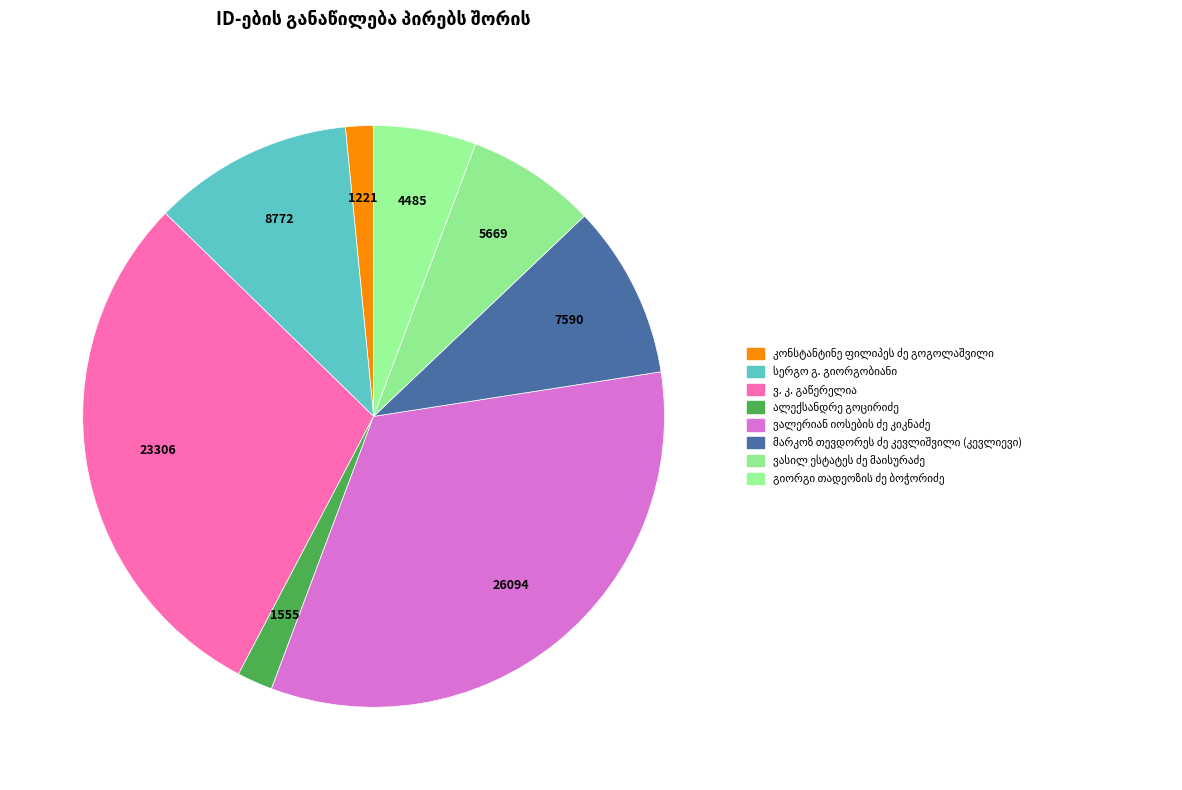

What percentage is NOT represented by მარკოზ თევდორეს ძე კევლიშვილი (კევლიევი)?

90.4%